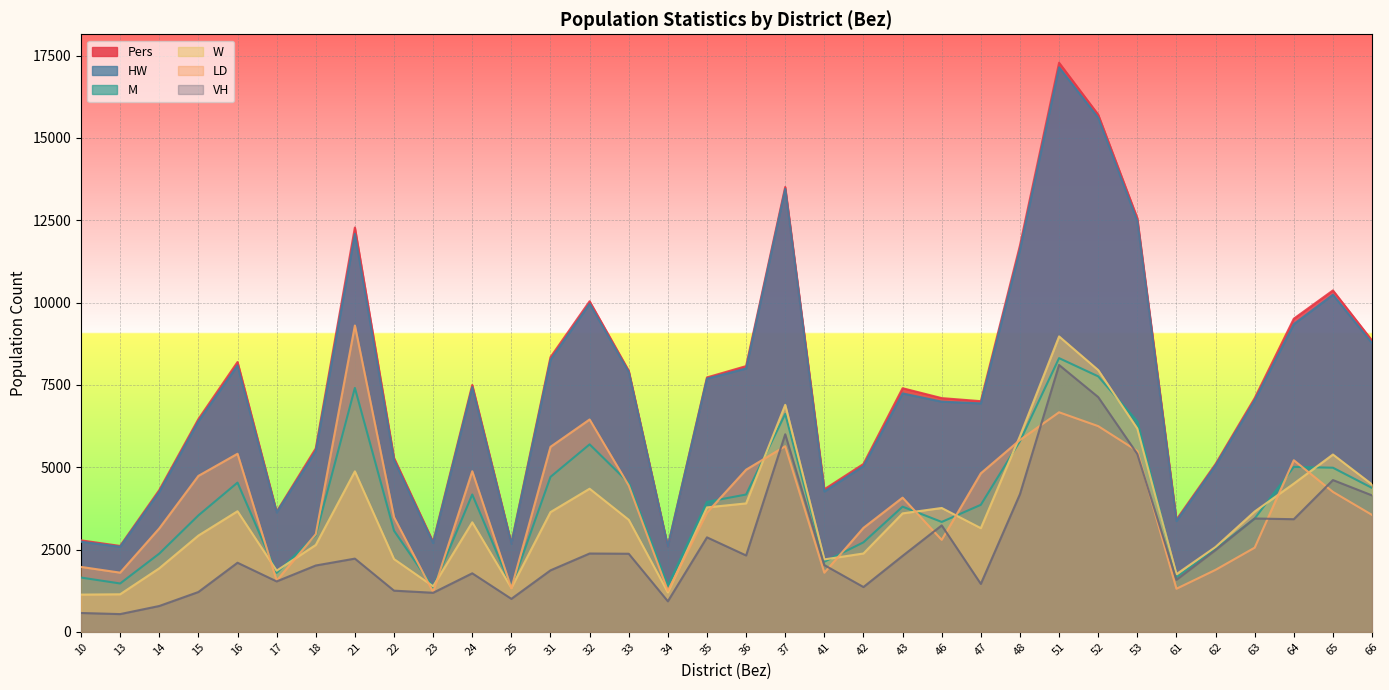

Does the chart display data point markers on the line(s)?

No